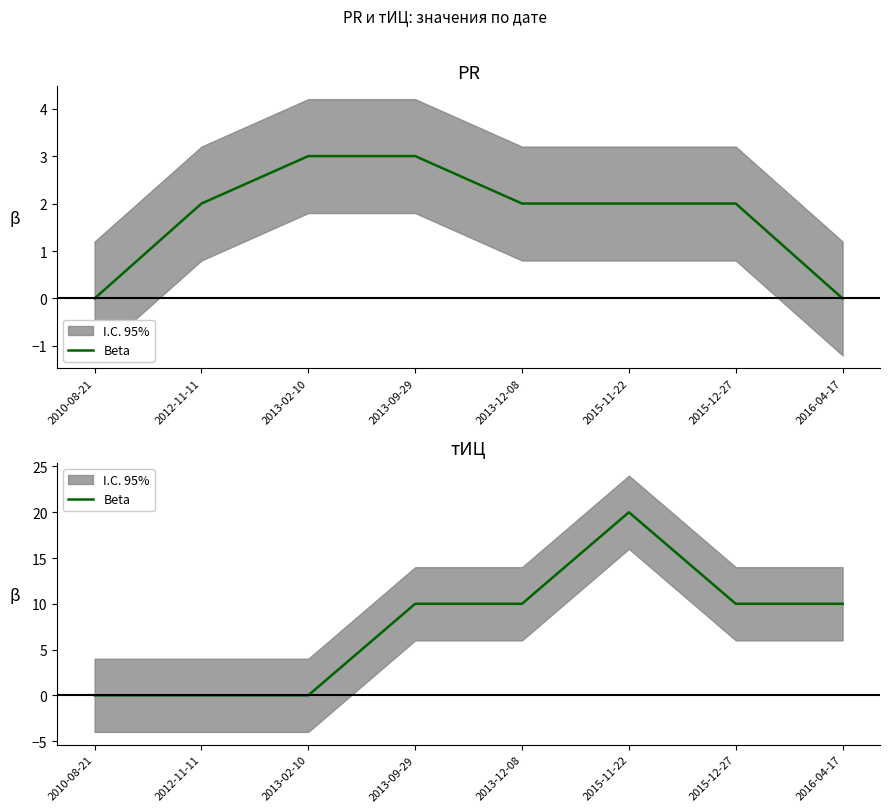

True or false: the data has more than 1 interior local peaks.

False